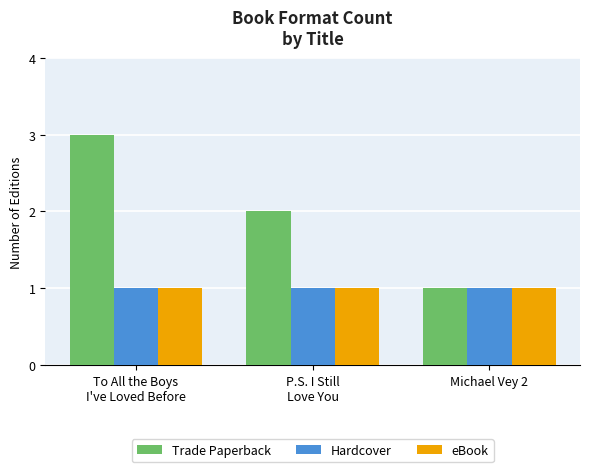

Reading left to right, transcribe all the data shown in this chart.

Trade Paperback: 3	2	1
Hardcover: 1	1	1
eBook: 1	1	1